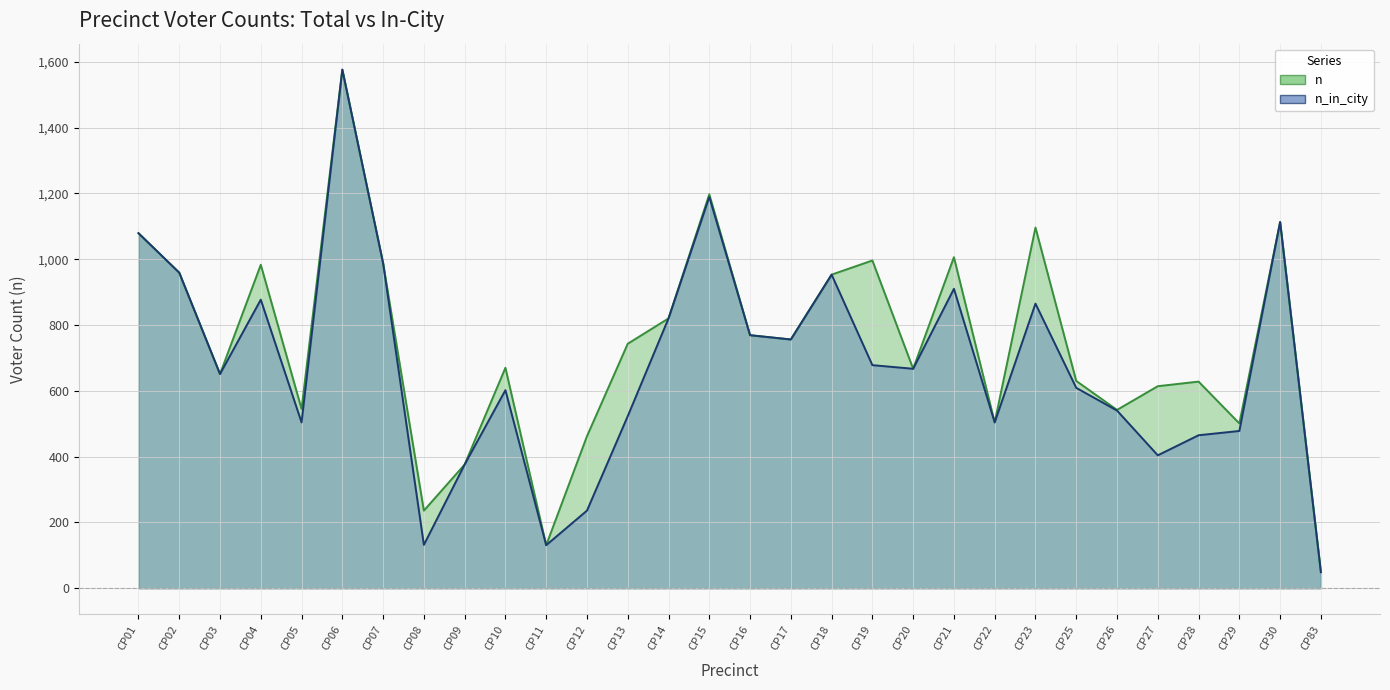

Rank the series by their average value, from highest to lowest.

n, n_in_city